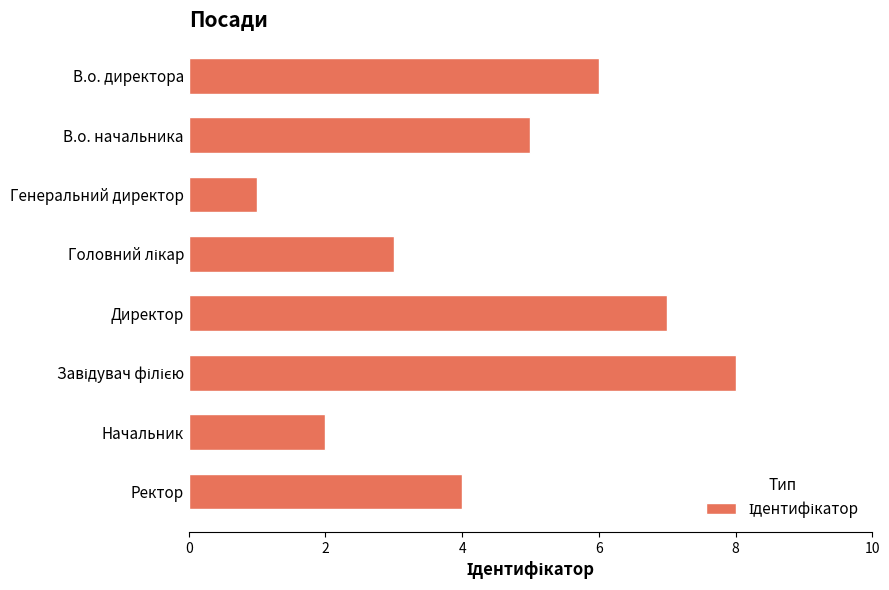

At which label is the value closest to 4?

Ректор